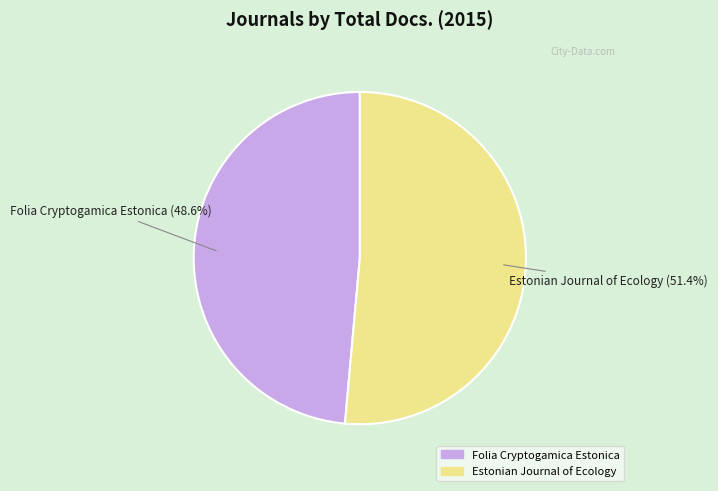

Which category has the smallest portion of the pie?

Folia Cryptogamica Estonica